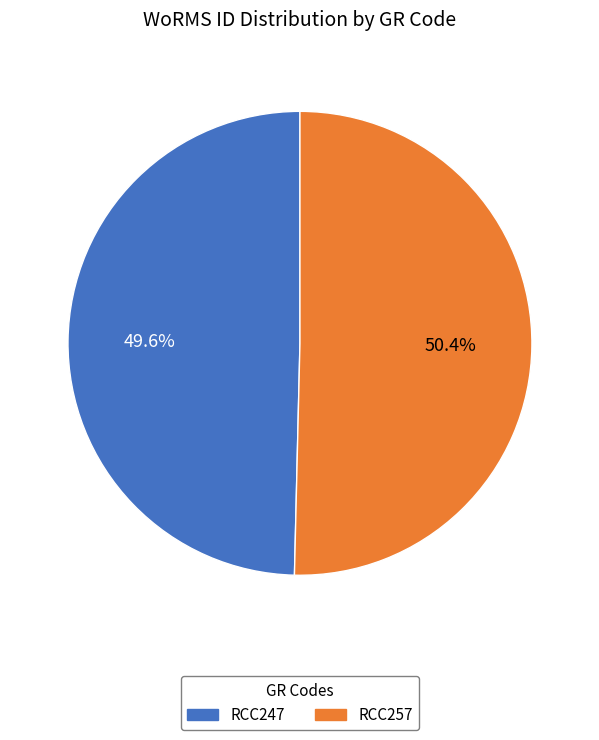

To the nearest percent, what percentage of the pie is RCC257?

50%